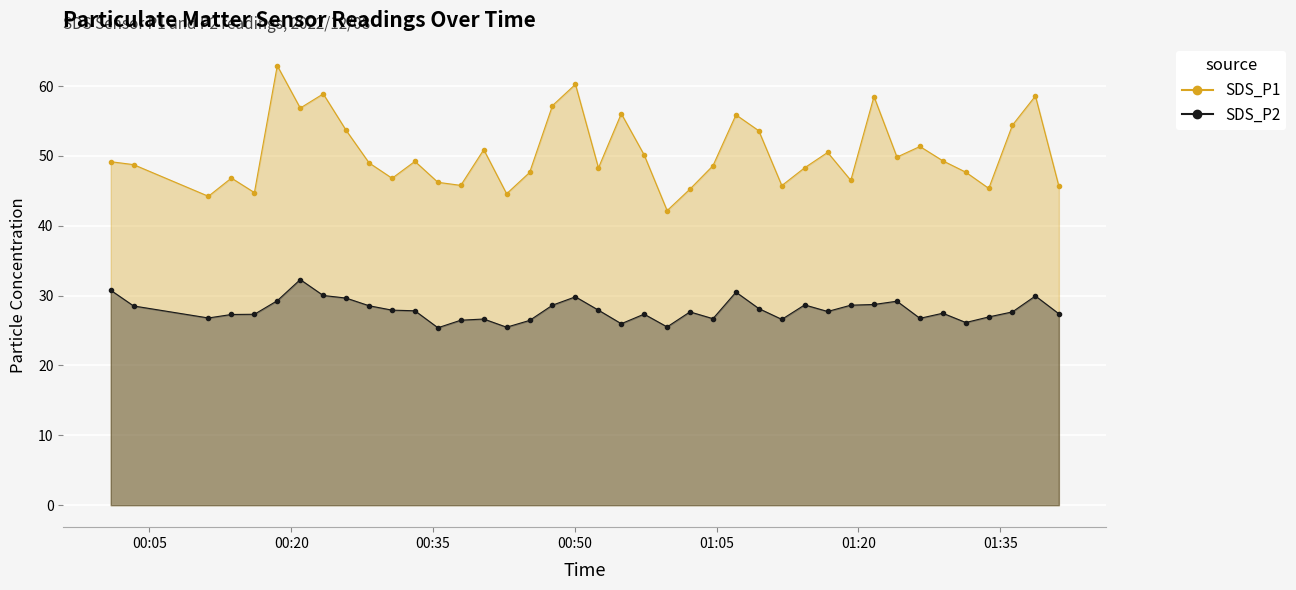

What is the minimum value for SDS_P2?

25.4